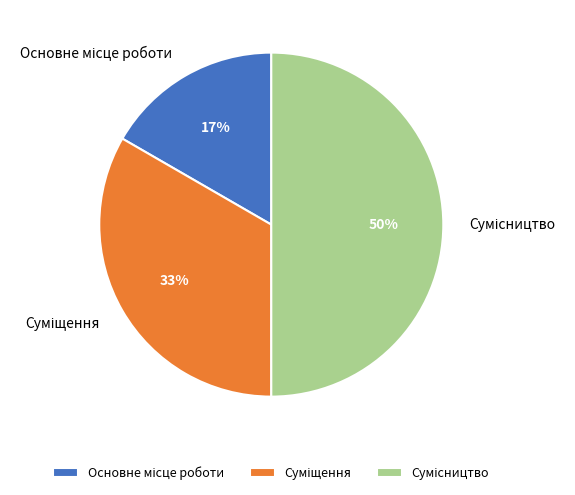

How many segments does this pie chart have?

3